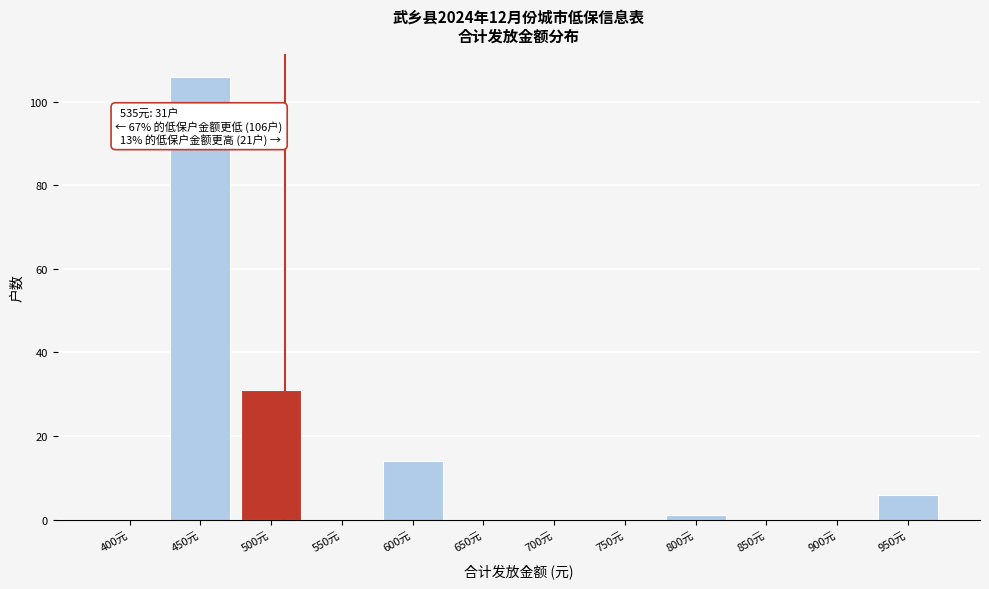

Reading right to left, transcribe all the data shown in this chart.

950元=6	900元=0	850元=0	800元=1	750元=0	700元=0	650元=0	600元=14	550元=0	500元=31	450元=106	400元=0